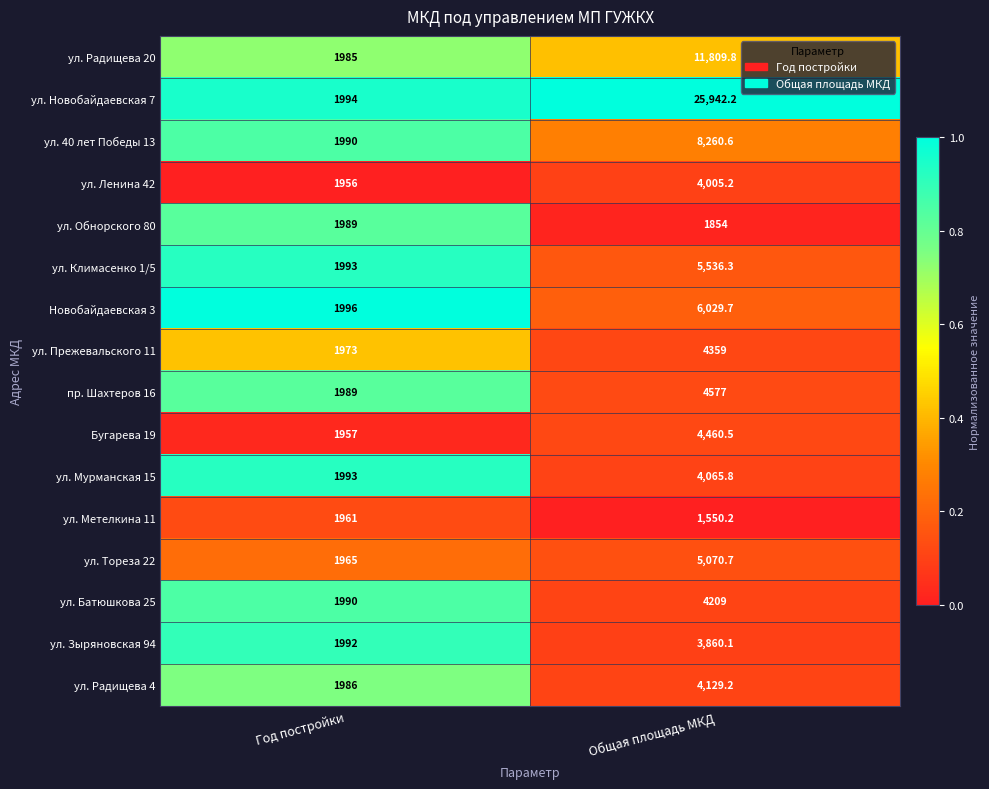

Which series has the largest total across all categories?

ул. Новобайдаевская 7